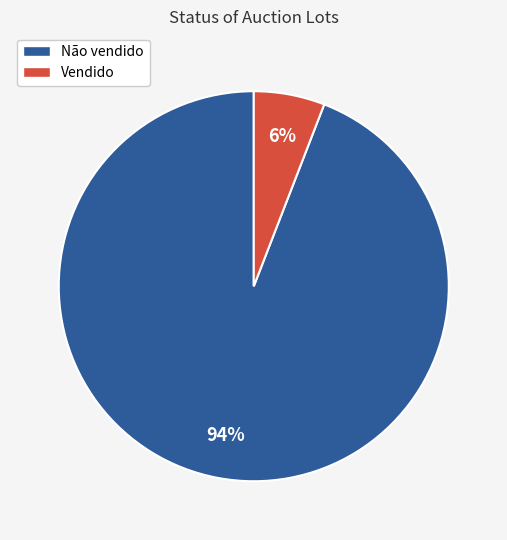

Combined, do Vendido and Não vendido account for over 50%?

Yes